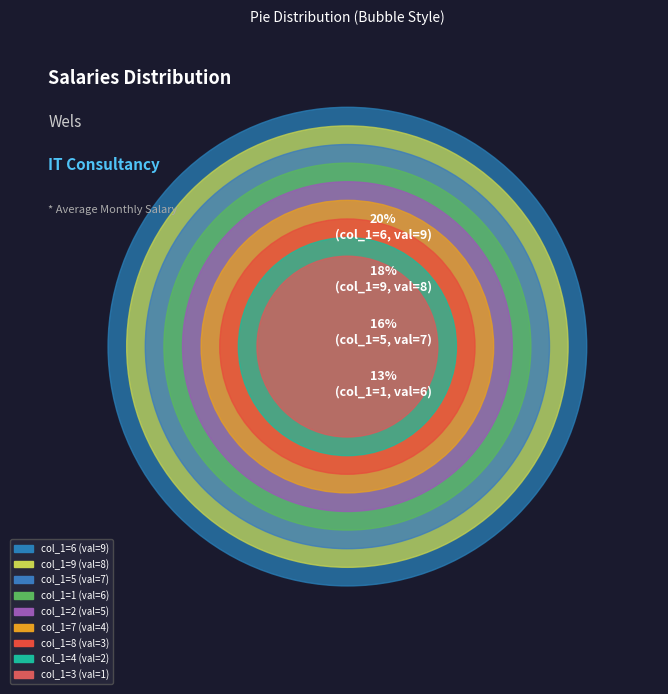

How many slices are in this pie chart?

9